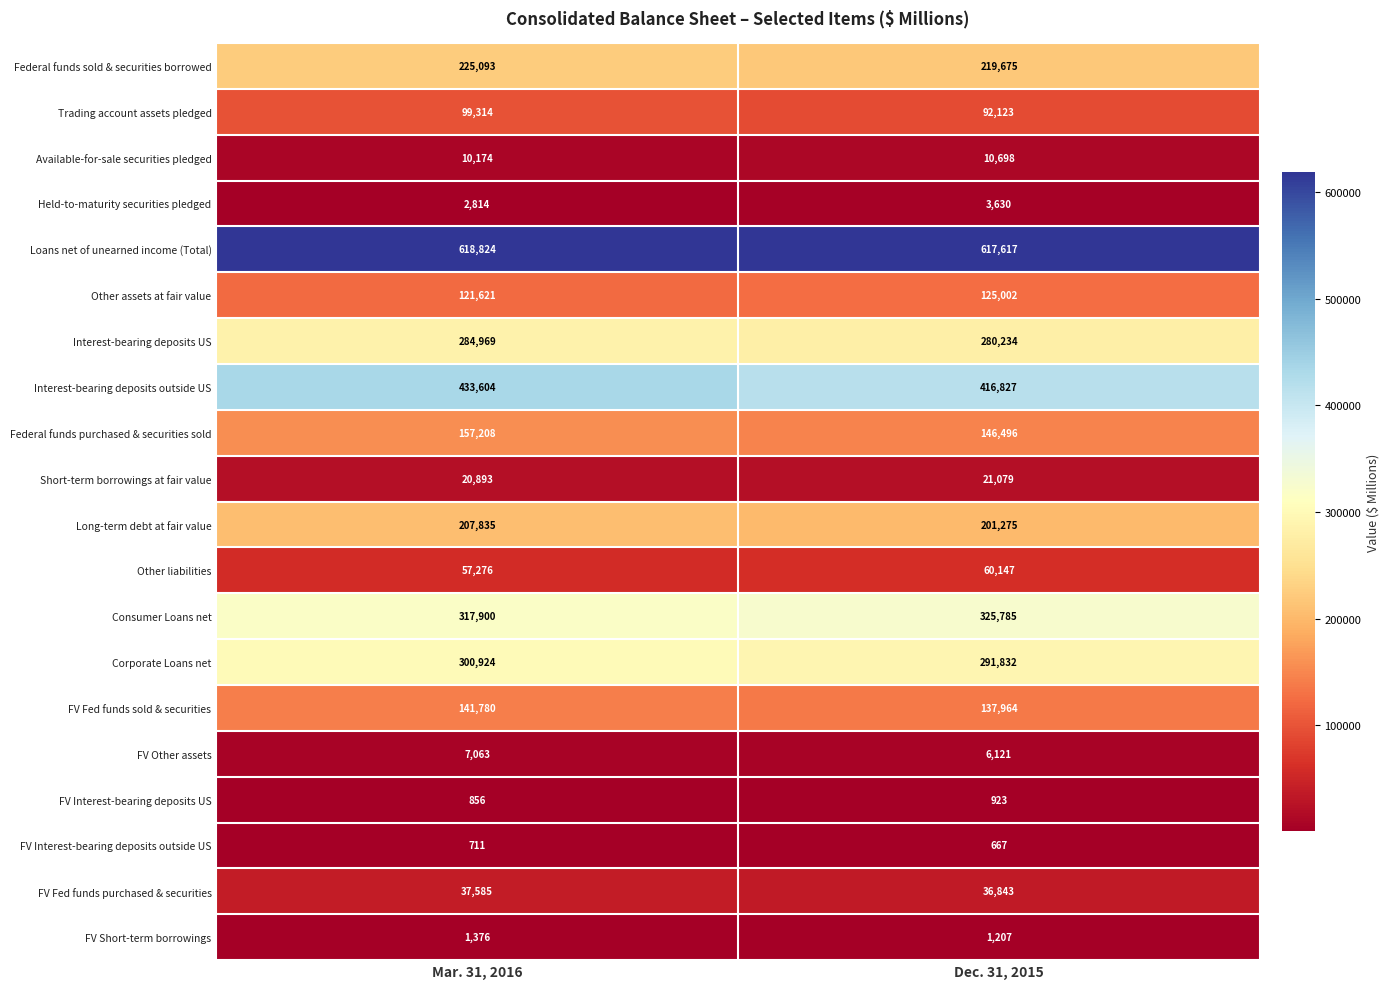

List the labels in order of Interest-bearing deposits US value, smallest first.

Dec. 31, 2015, Mar. 31, 2016